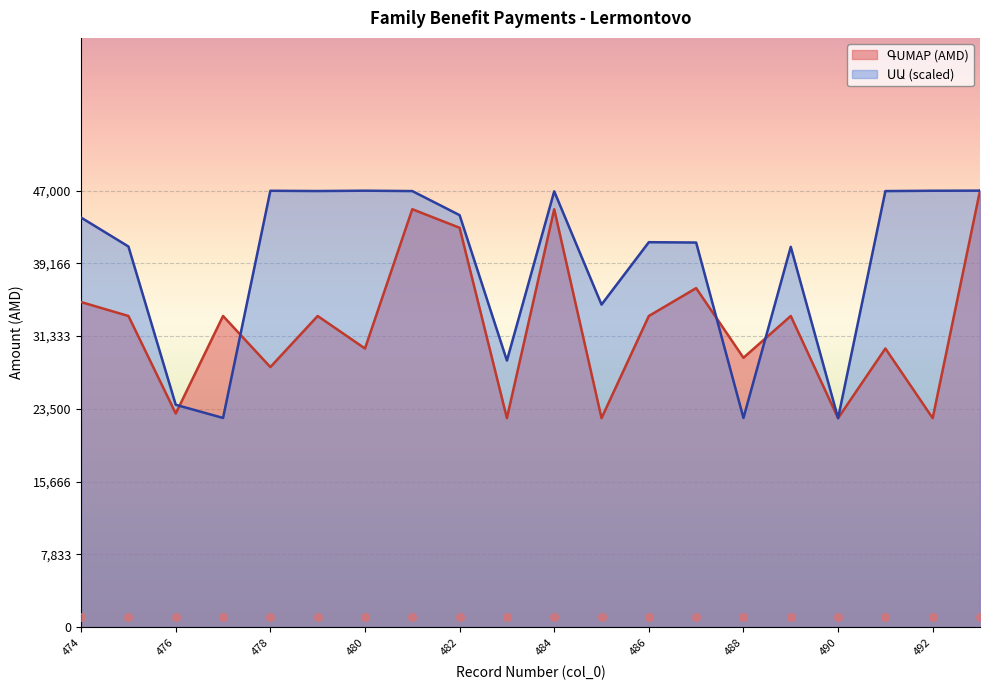

Which series reaches the minimum Y coordinate?

ԳUMАР (AMD)